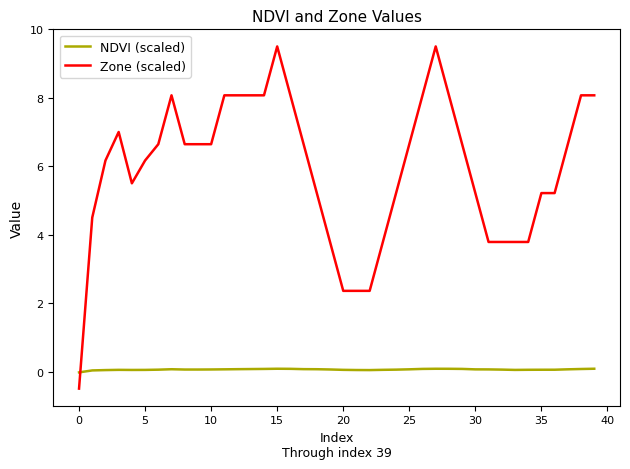

Rank the series by their average value, from highest to lowest.

Zone (scaled), NDVI (scaled)